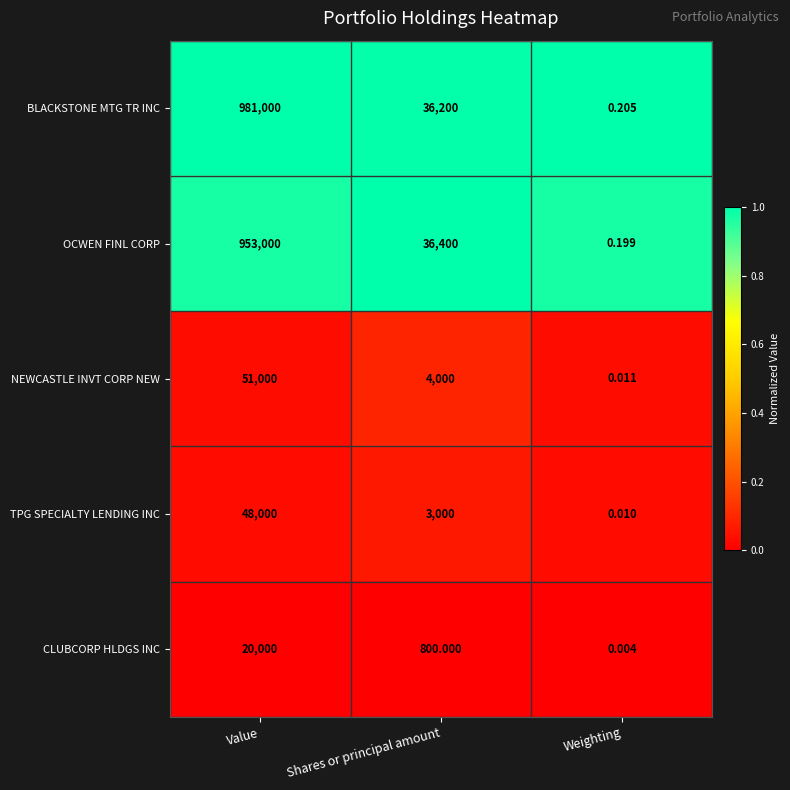

Where is TPG SPECIALTY LENDING INC nearest to the value 24000?

Shares or principal amount